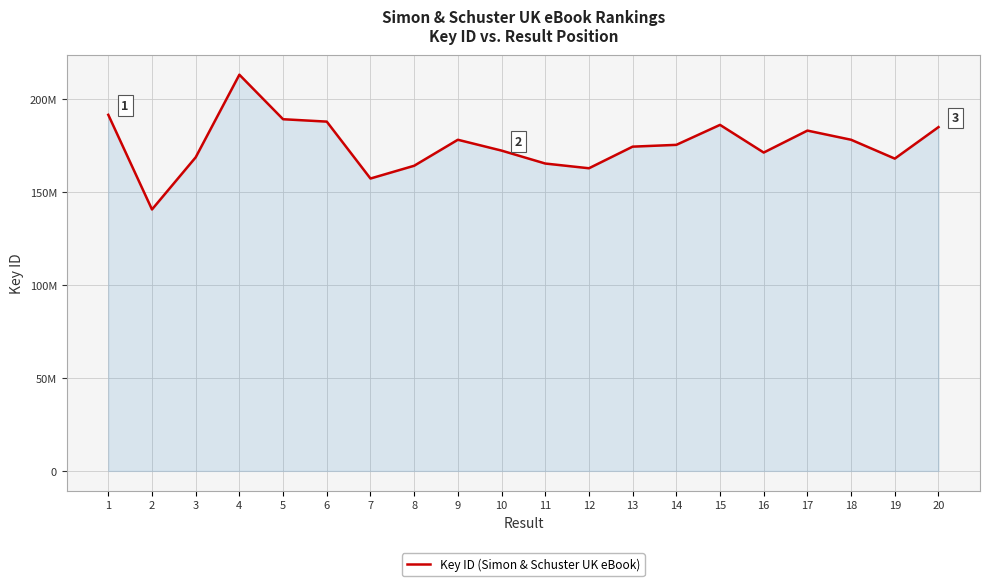

What is the approximate value at 19, to the nearest 50?

168100500